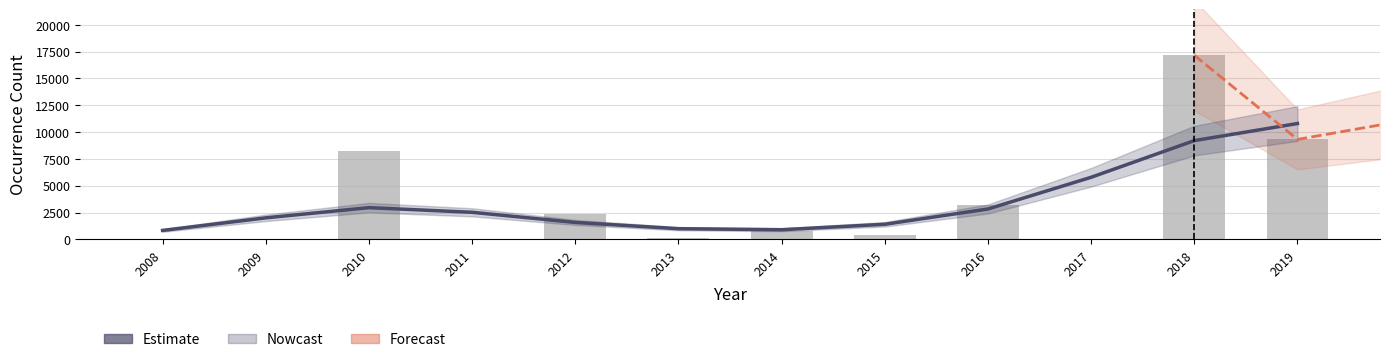

Between 2012 and 2014, which series saw the biggest shift?

Occurrence Count (bar)